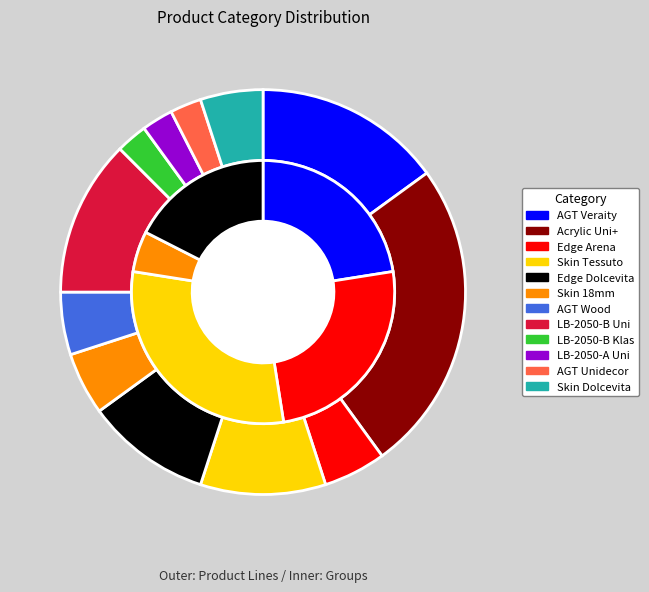

How many slices are in this pie chart?

12